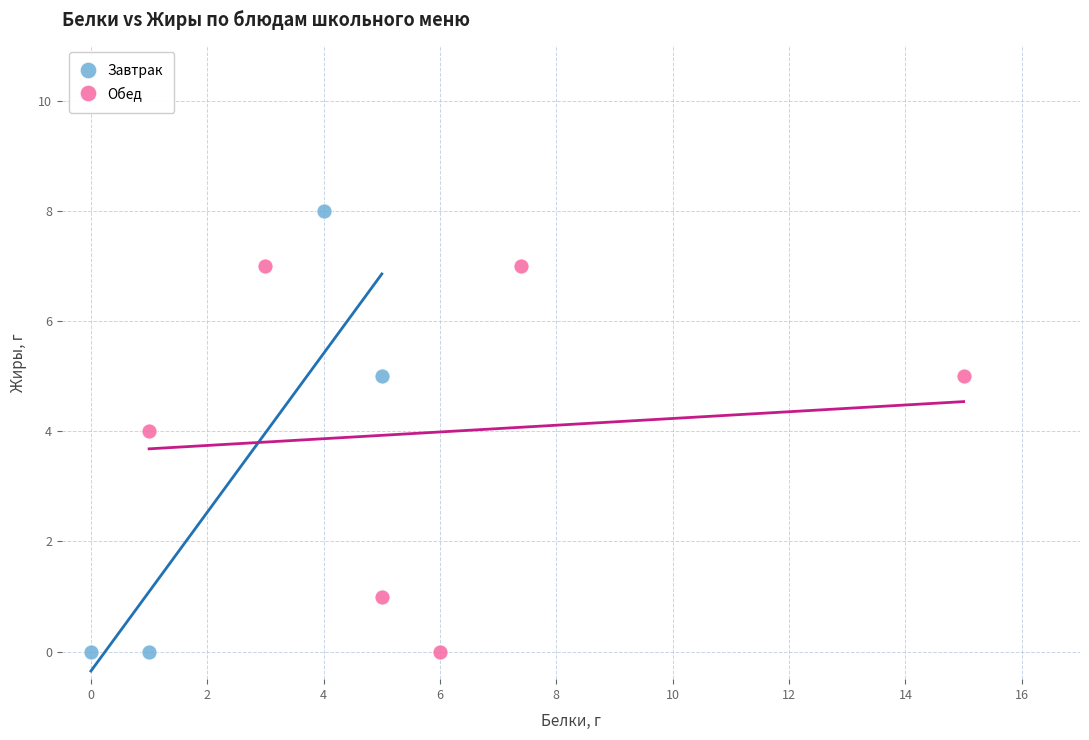

Which series reaches the maximum Y coordinate?

Завтрак